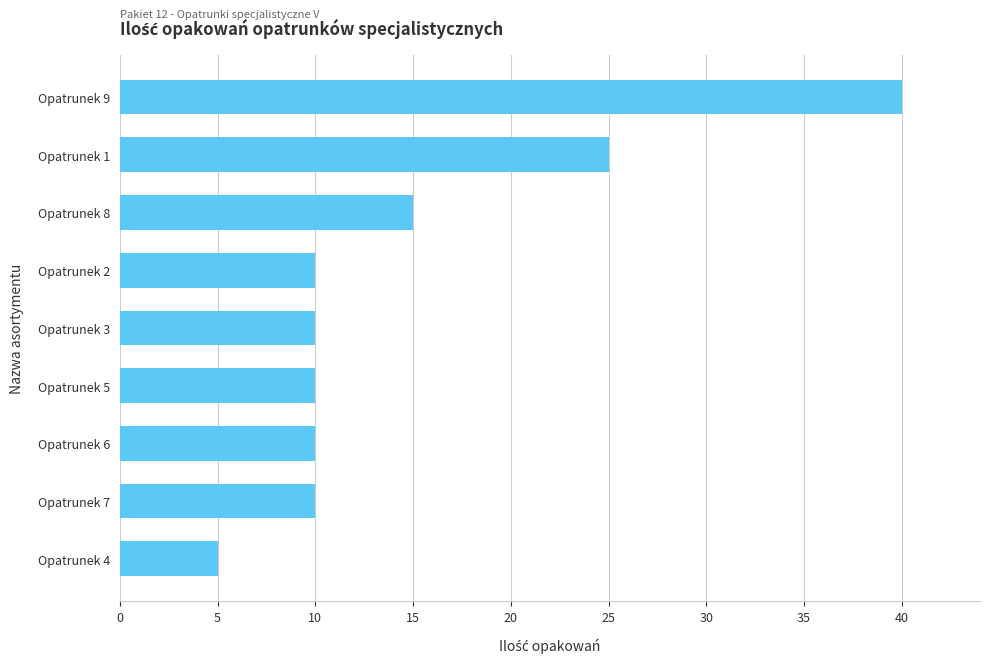

Reading top to bottom, what are all the values shown in this chart?

40	25	15	10	10	10	10	10	5